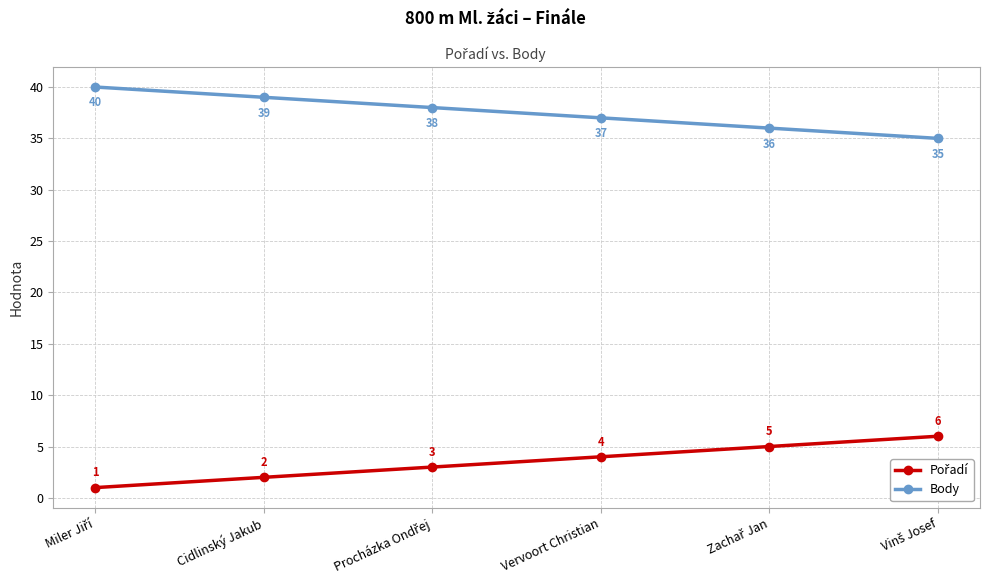

What position from the left is Cidlinský Jakub?

2